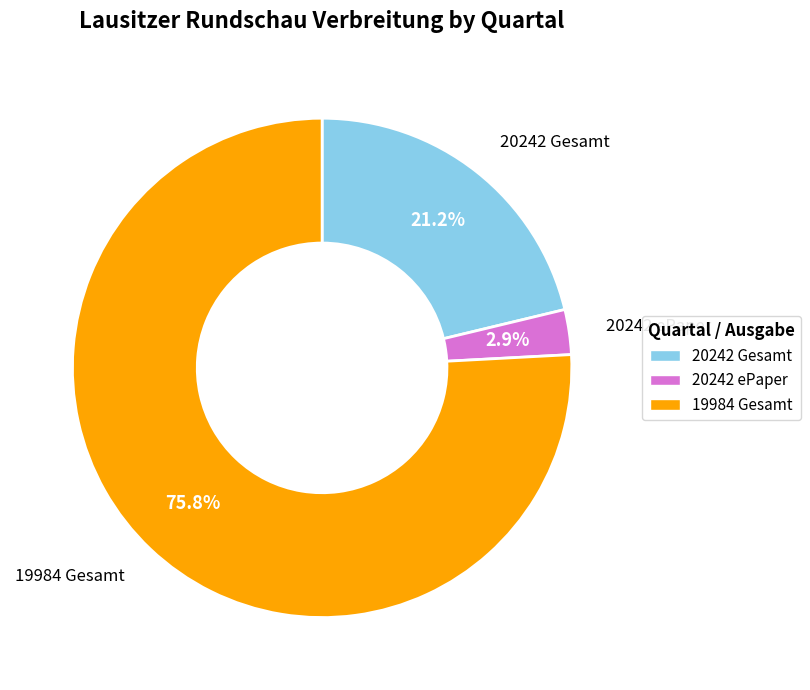

Does any single category account for the majority?

Yes